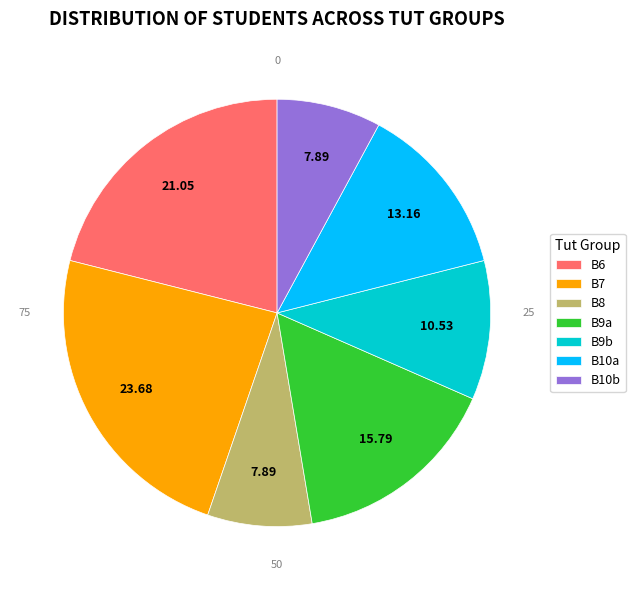

Is there a majority slice in this chart?

No